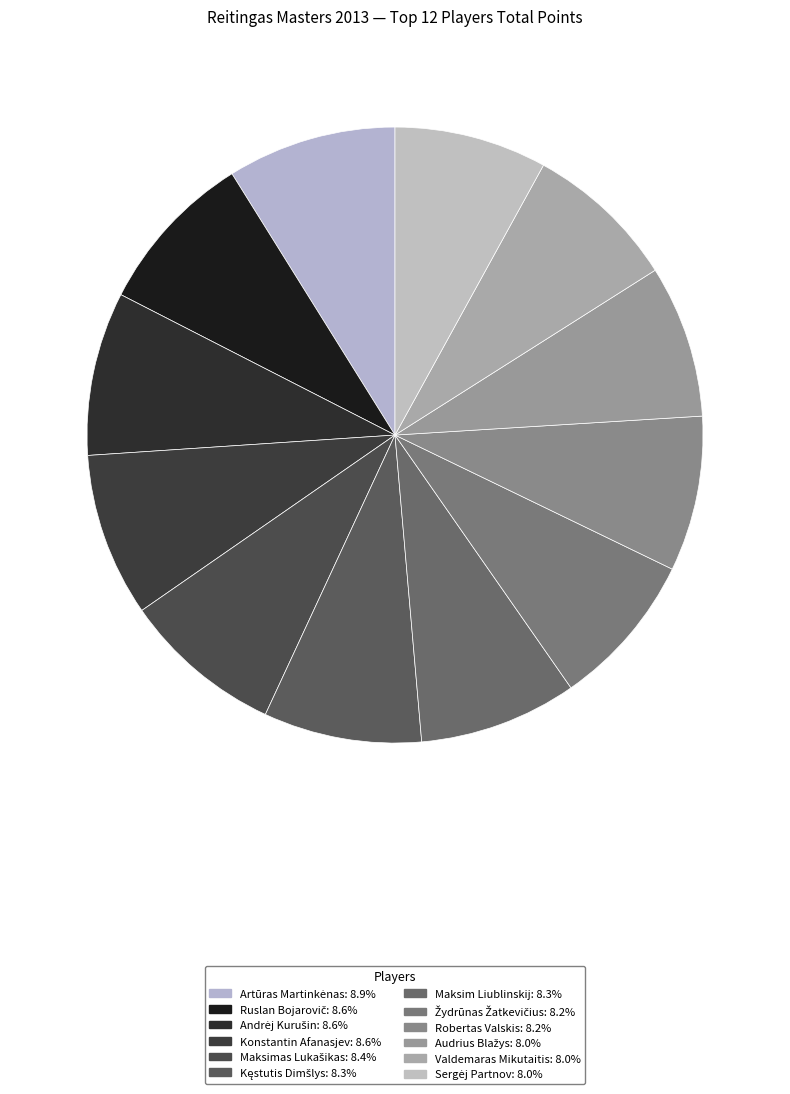

Is there a majority slice in this chart?

No